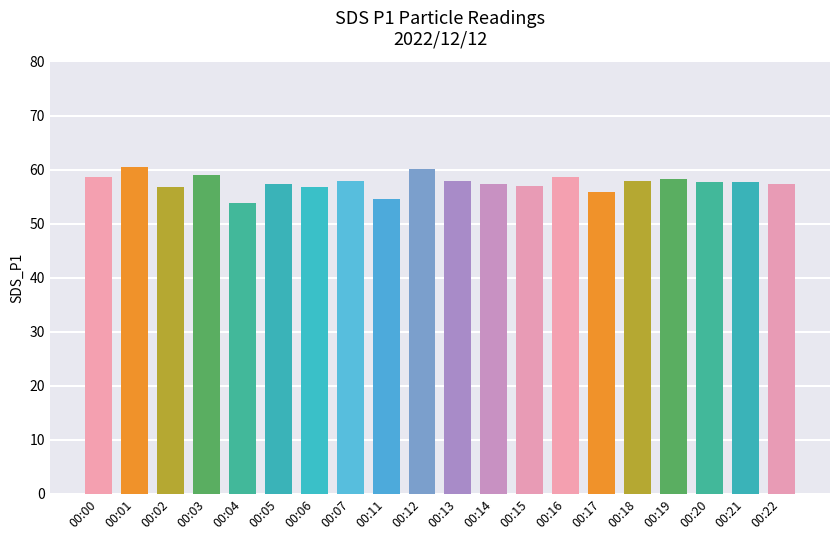

What is the difference between the second highest and minimum values?

6.3